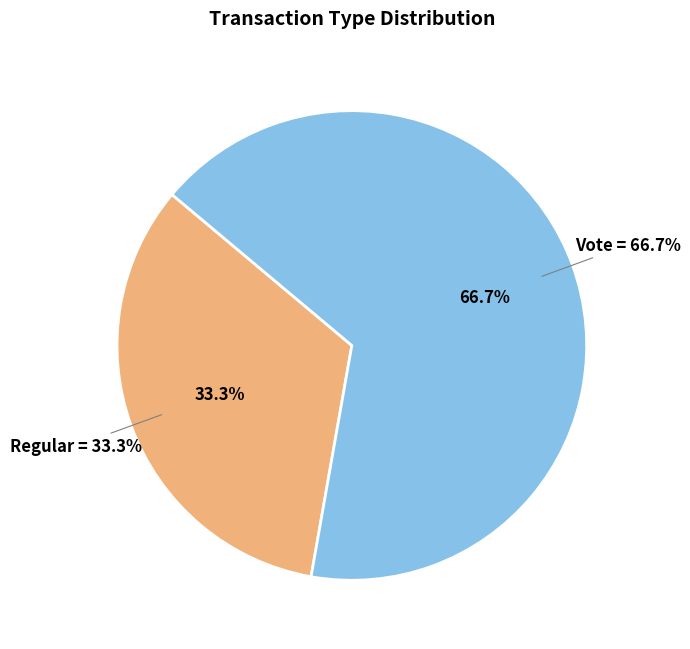

Count the number of slices in the pie.

2